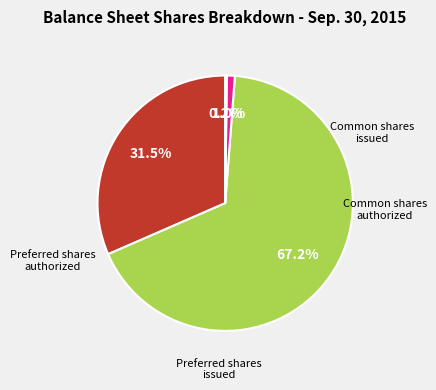

Which slice is the smallest?

Preferred stock, shares issued